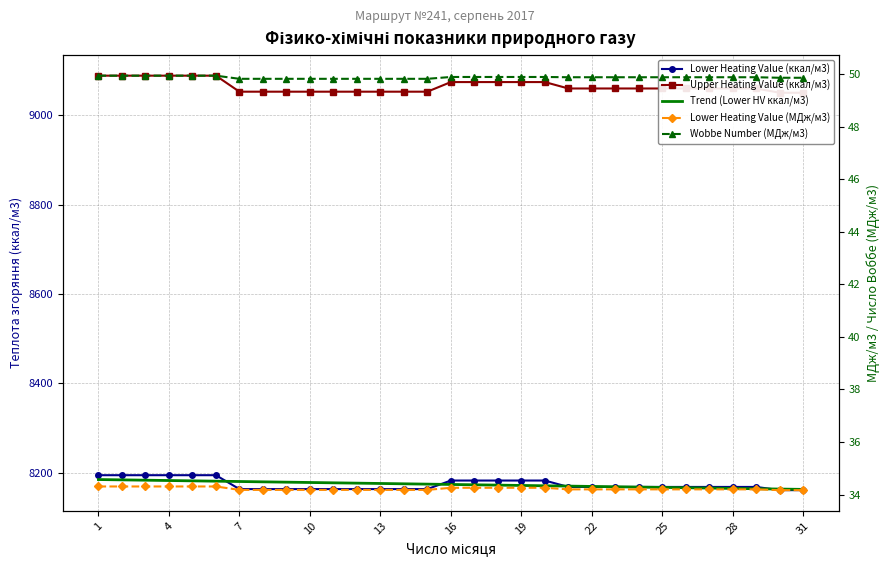

How many intersections are there between Lower Heating Value (ккал/м3) and Trend (Lower HV ккал/м3)?

5